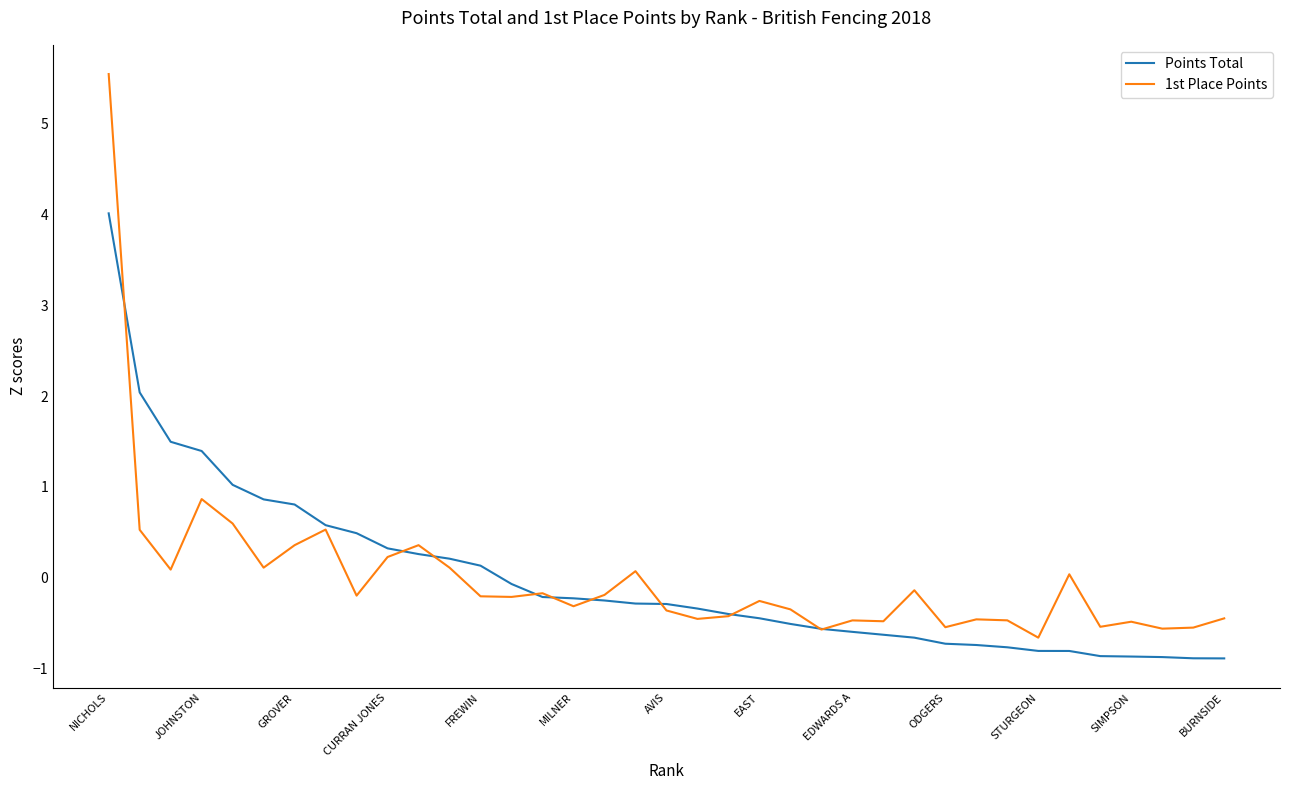

Which series has the widest spread of values?

1st Place Points